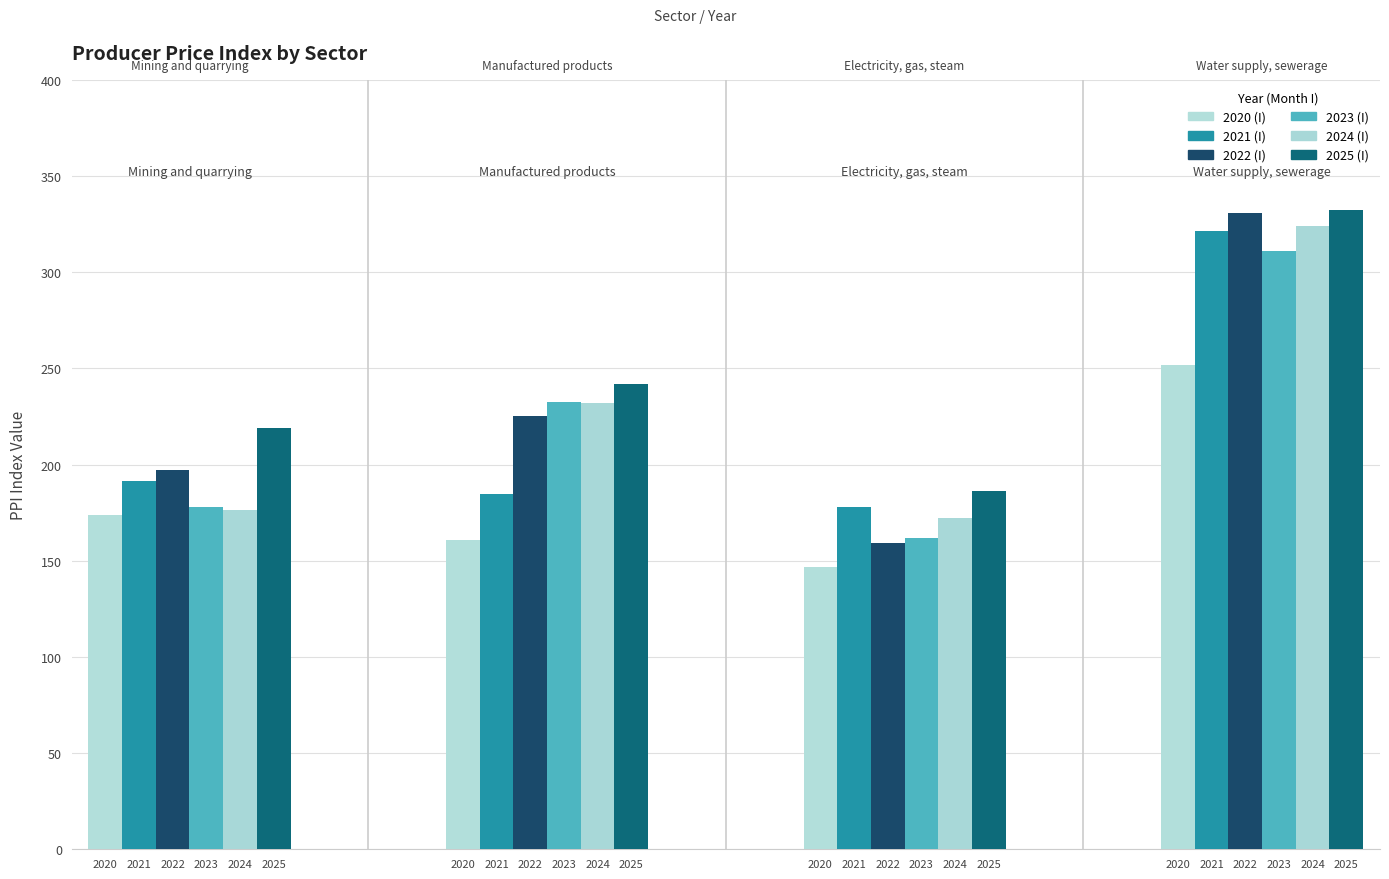

Reading left to right, extract all data points from this chart.

2020 (I): 174.0	160.9	147.0	251.6
2021 (I): 191.5	184.8	177.7	321.5
2022 (I): 197.4	225.2	159.3	330.9
2023 (I): 178.0	232.3	161.8	311.0
2024 (I): 176.6	231.9	172.4	324.1
2025 (I): 219.1	242.1	186.1	332.1